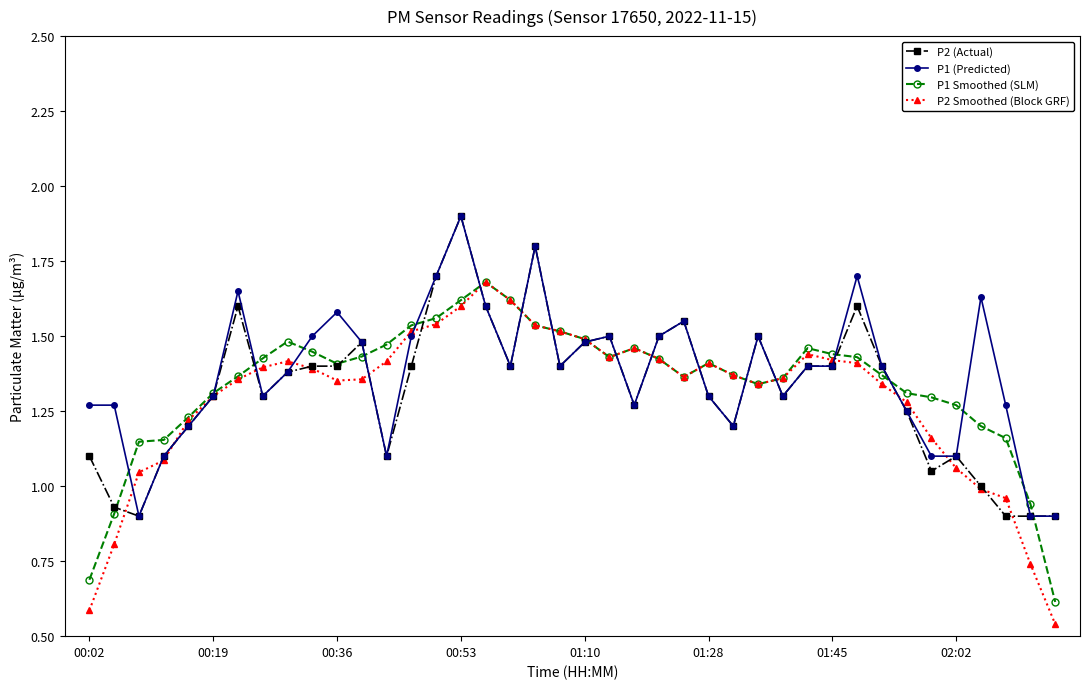

Which series has the widest spread of values?

P2 Smoothed (Block GRF)